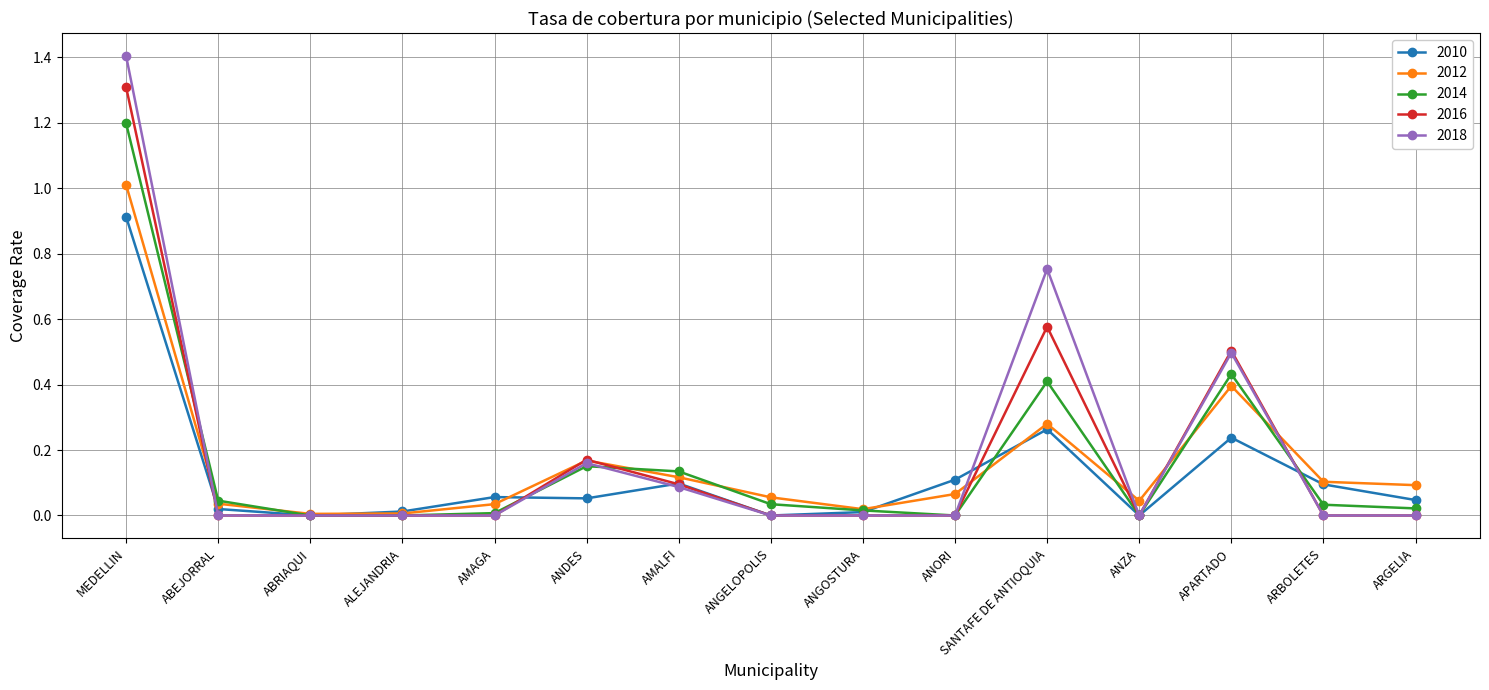

The value of 2014 at ABRIAQUI is -0.5. True or false?

False